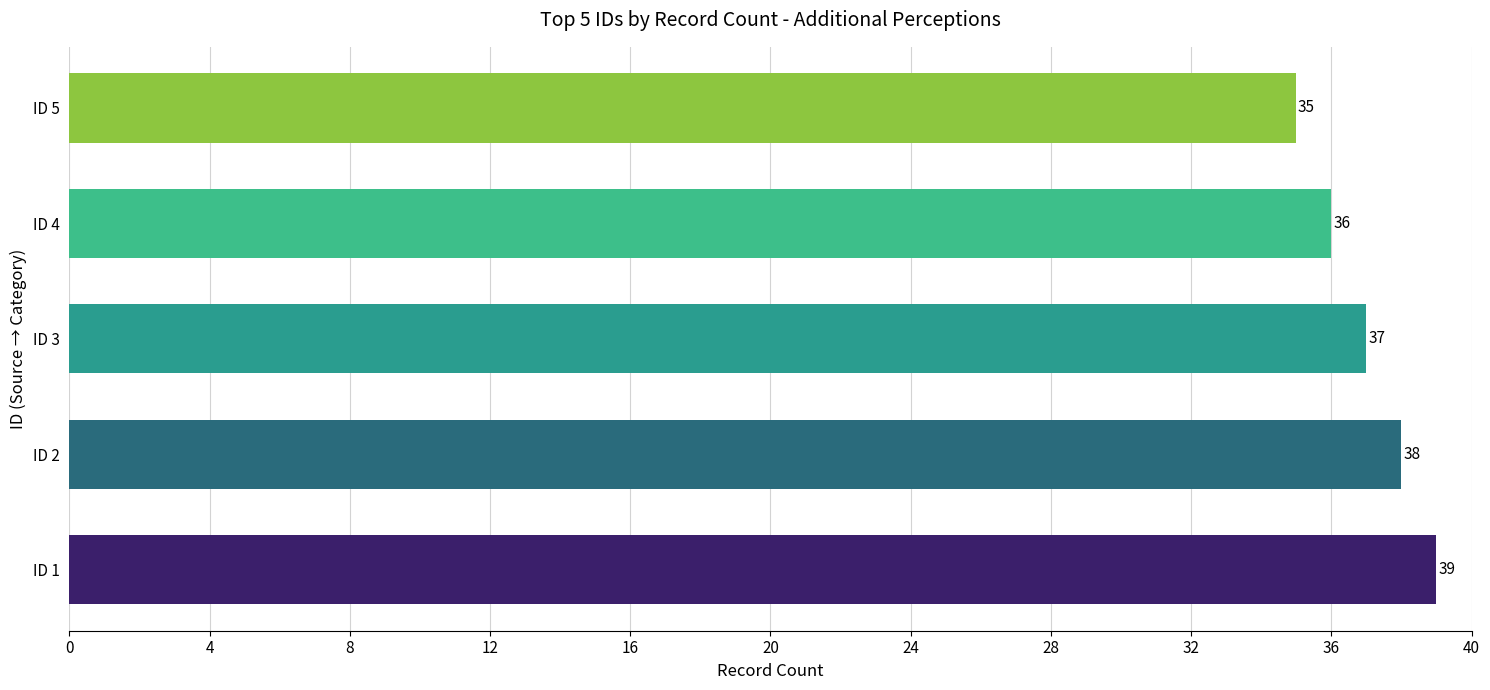

List the labels in order of value, smallest first.

ID 5, ID 4, ID 3, ID 2, ID 1